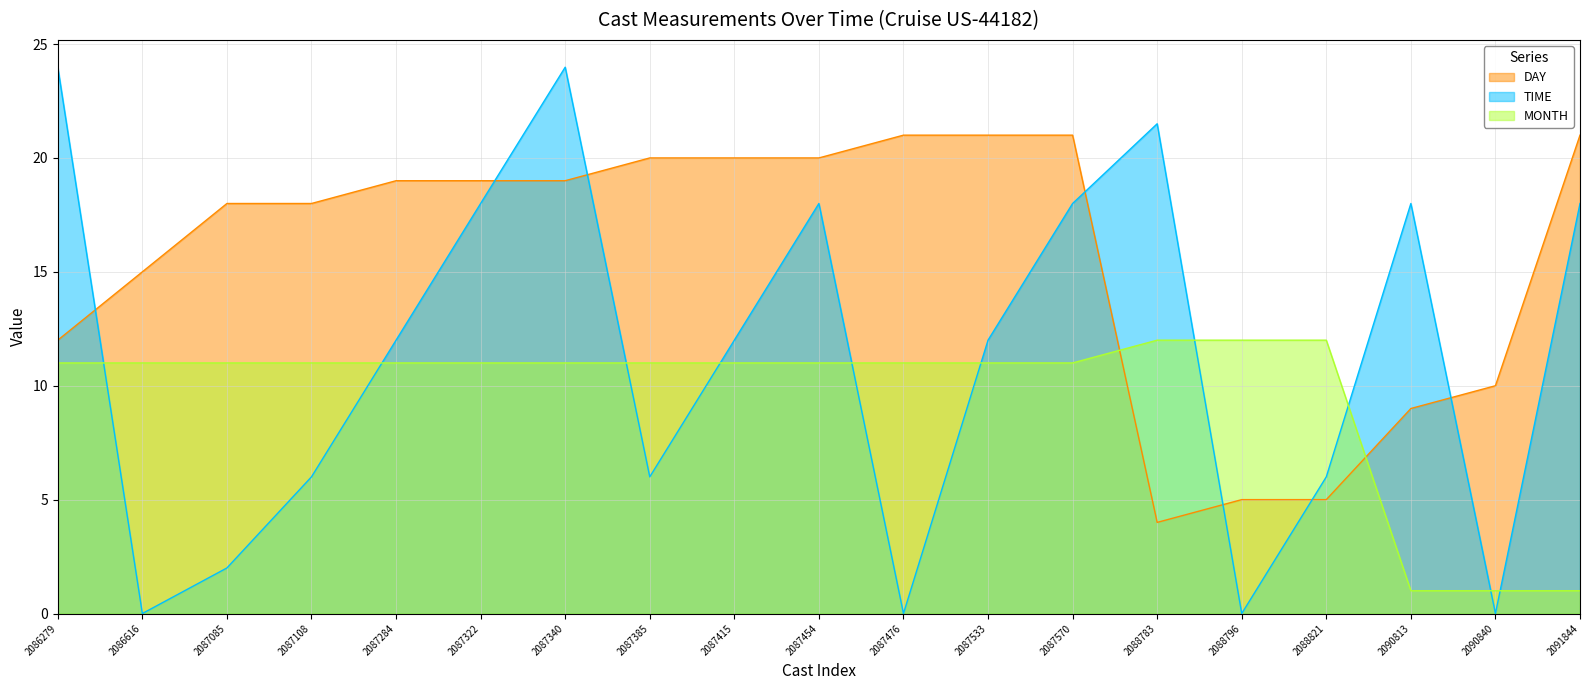

At which category does the chart reach its peak across all series?

2086279